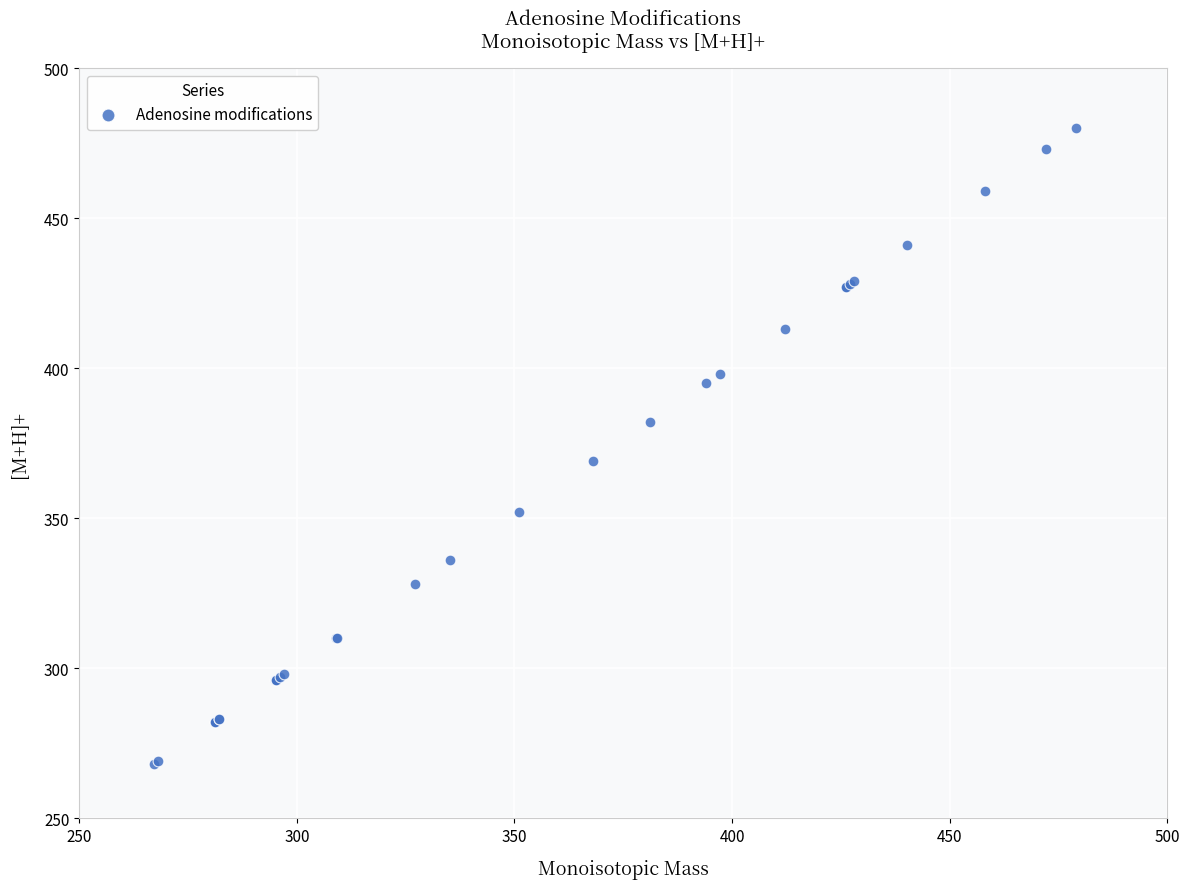

What Y value in the scatter plot is closest to 374?

369.1